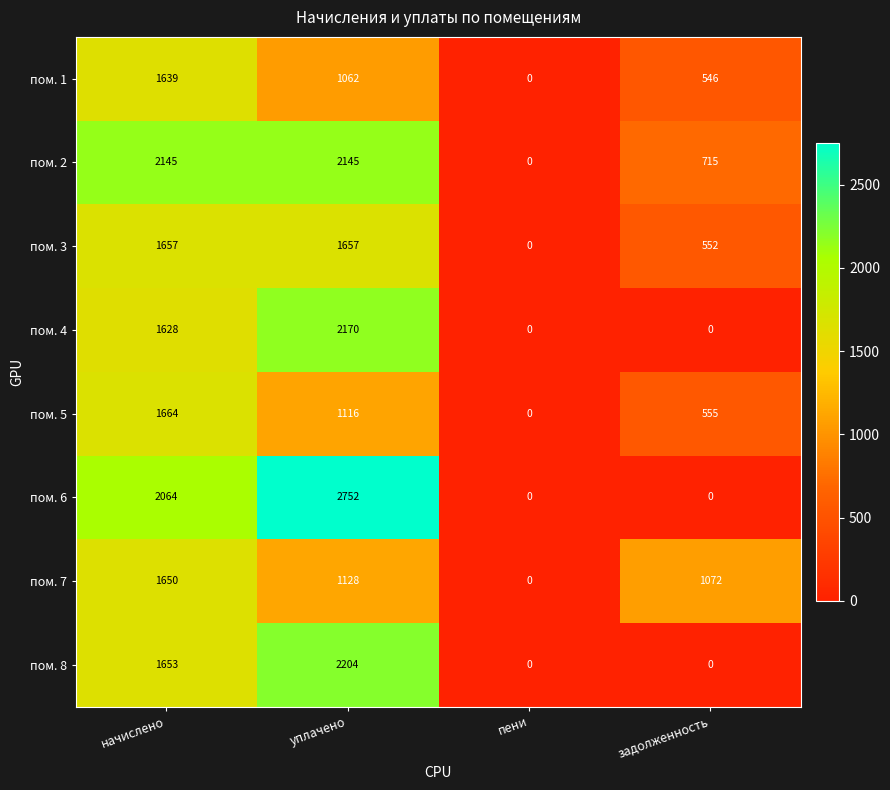

The пом. 6 series shows 2752 at уплачено. True or false?

True